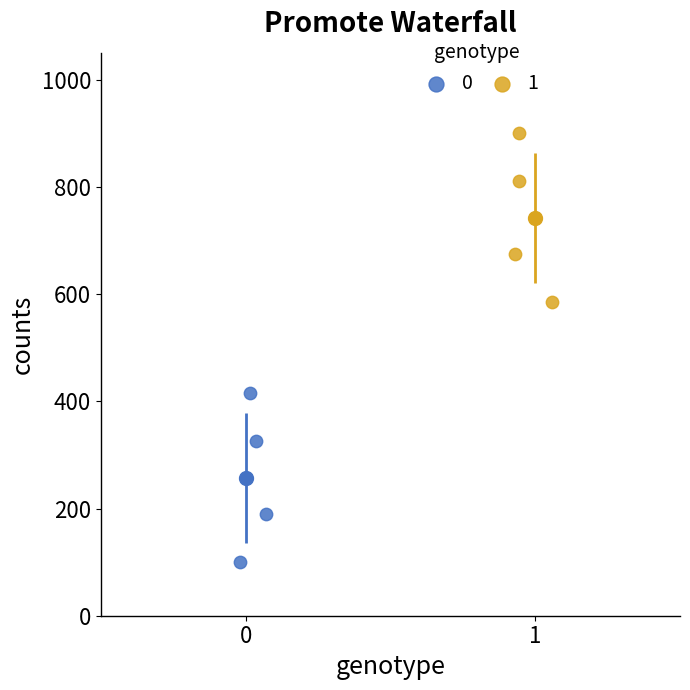

Which series contains the highest Y value?

1